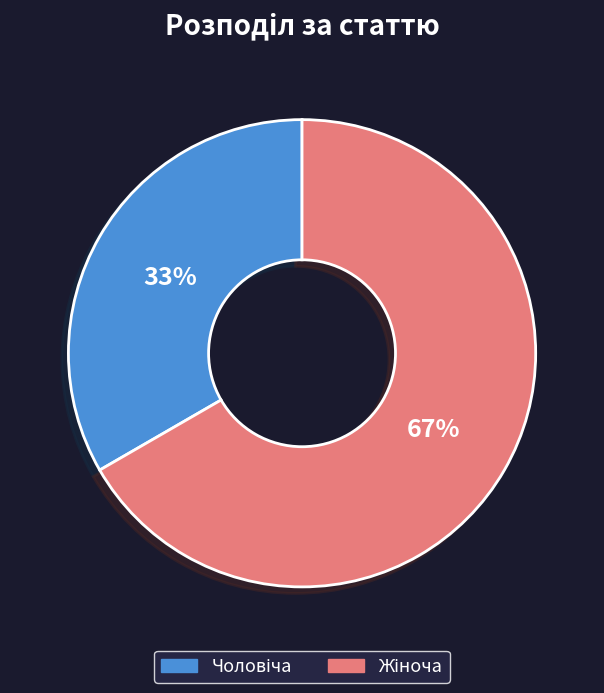

To the nearest percent, what is the average slice percentage?

50%